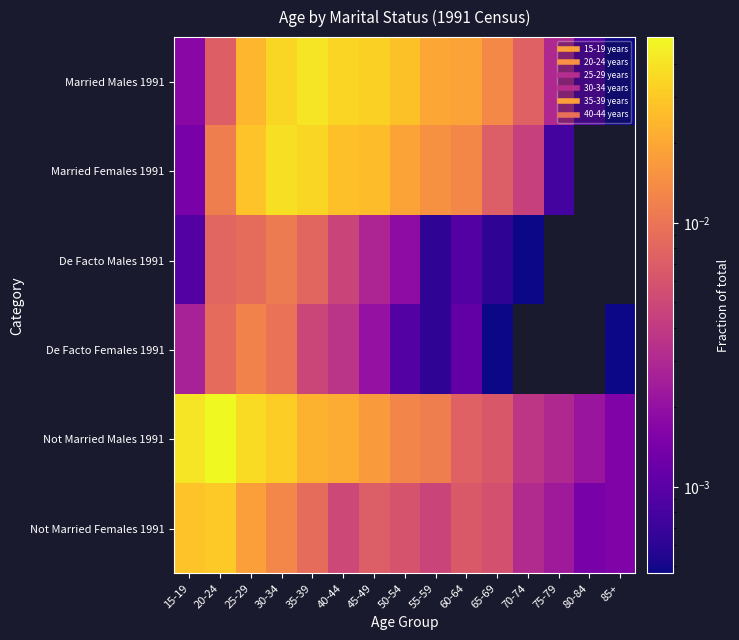

Reading left to right, extract all data points from this chart.

Married Males 1991: 15-19=0.0	20-24=0.0	25-29=0.0	30-34=0.0	35-39=0.0	40-44=0.0	45-49=0.0	50-54=0.0	55-59=0.0	60-64=0.0	65-69=0.0	70-74=0.0	75-79=0.0	80-84=0.0	85+=0.0
Married Females 1991: 15-19=0.0	20-24=0.0	25-29=0.0	30-34=0.0	35-39=0.0	40-44=0.0	45-49=0.0	50-54=0.0	55-59=0.0	60-64=0.0	65-69=0.0	70-74=0.0	75-79=0.0	80-84=0.0	85+=0.0
De Facto Males 1991: 15-19=0.0	20-24=0.0	25-29=0.0	30-34=0.0	35-39=0.0	40-44=0.0	45-49=0.0	50-54=0.0	55-59=0.0	60-64=0.0	65-69=0.0	70-74=0.0	75-79=0.0	80-84=0.0	85+=0.0
De Facto Females 1991: 15-19=0.0	20-24=0.0	25-29=0.0	30-34=0.0	35-39=0.0	40-44=0.0	45-49=0.0	50-54=0.0	55-59=0.0	60-64=0.0	65-69=0.0	70-74=0.0	75-79=0.0	80-84=0.0	85+=0.0
Not Married Males 1991: 15-19=0.0	20-24=0.1	25-29=0.0	30-34=0.0	35-39=0.0	40-44=0.0	45-49=0.0	50-54=0.0	55-59=0.0	60-64=0.0	65-69=0.0	70-74=0.0	75-79=0.0	80-84=0.0	85+=0.0
Not Married Females 1991: 15-19=0.0	20-24=0.0	25-29=0.0	30-34=0.0	35-39=0.0	40-44=0.0	45-49=0.0	50-54=0.0	55-59=0.0	60-64=0.0	65-69=0.0	70-74=0.0	75-79=0.0	80-84=0.0	85+=0.0